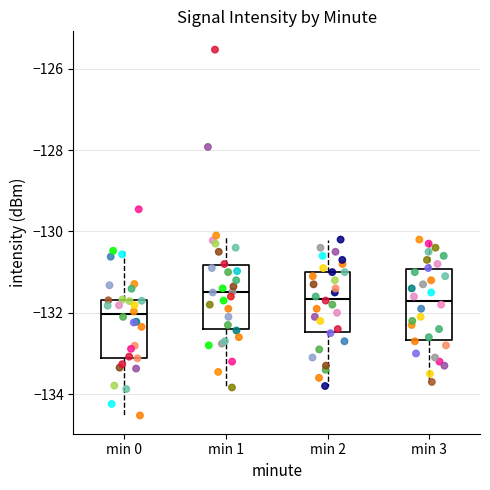

Reading left to right, transcribe this box plot: for each box, give where its median line is, the range the box spans, and where its two whiskers end, as read against the y-axis. The values are not printed on the chart, so give them approximately, as read against the axis.

min 0: median -132.0, box -133.2 to -131.6, whiskers -134.6 to -130.4
min 1: median -131.4, box -132.4 to -130.8, whiskers -133.8 to -130.0
min 2: median -131.6, box -132.4 to -131.0, whiskers -133.8 to -130.2
min 3: median -131.6, box -132.6 to -131.0, whiskers -133.6 to -130.2